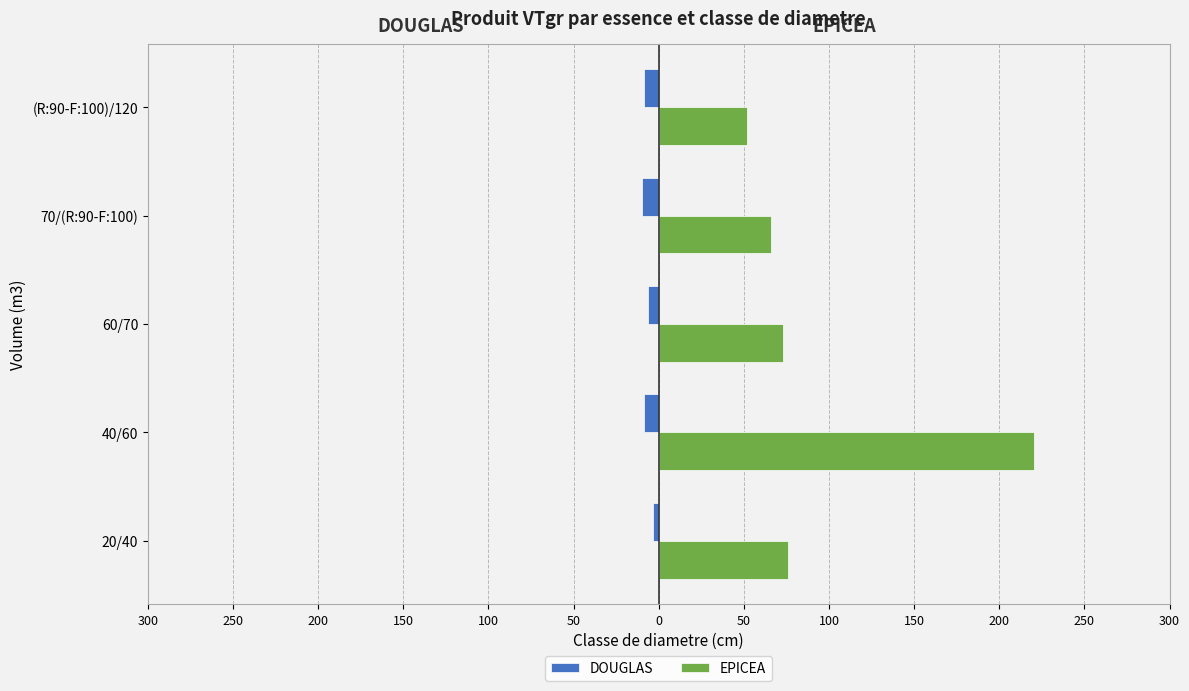

What are all the series names shown in the legend?

DOUGLAS, EPICEA